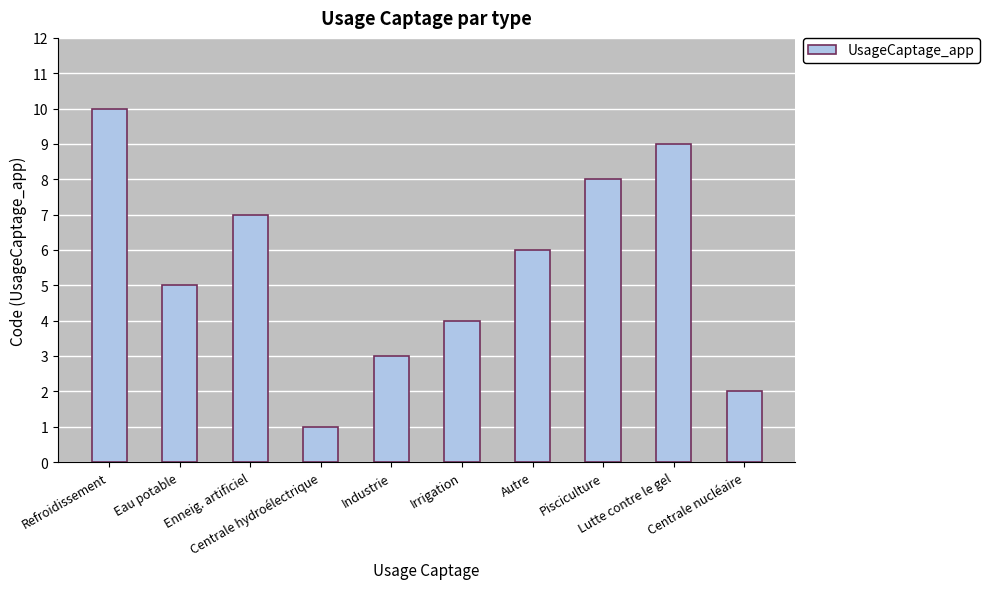

What is the label of the 10th bar from the left?

Centrale nucléaire